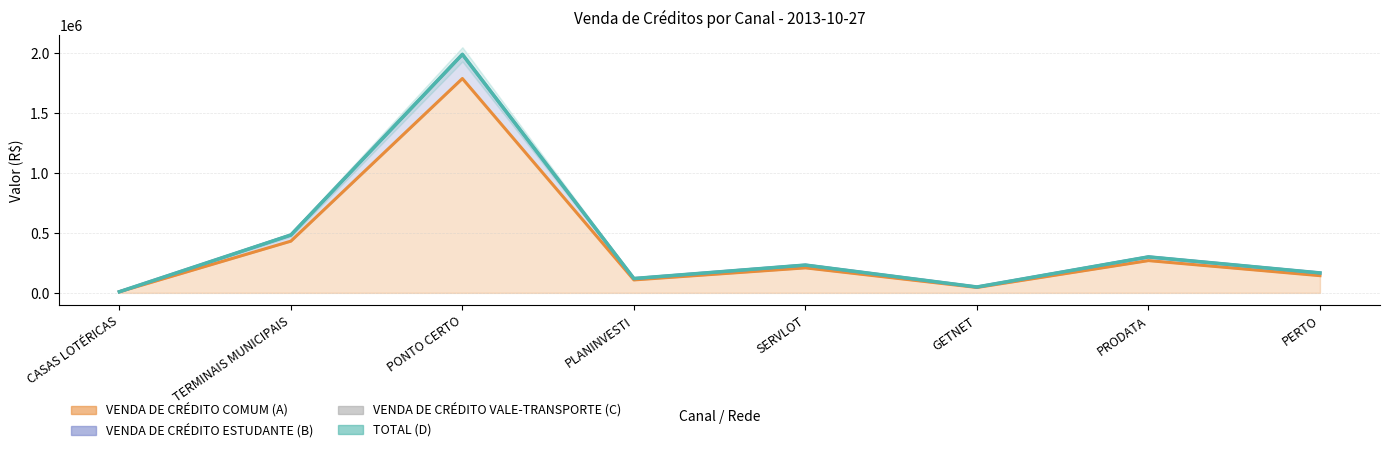

What is the greatest value displayed?

1989160.4